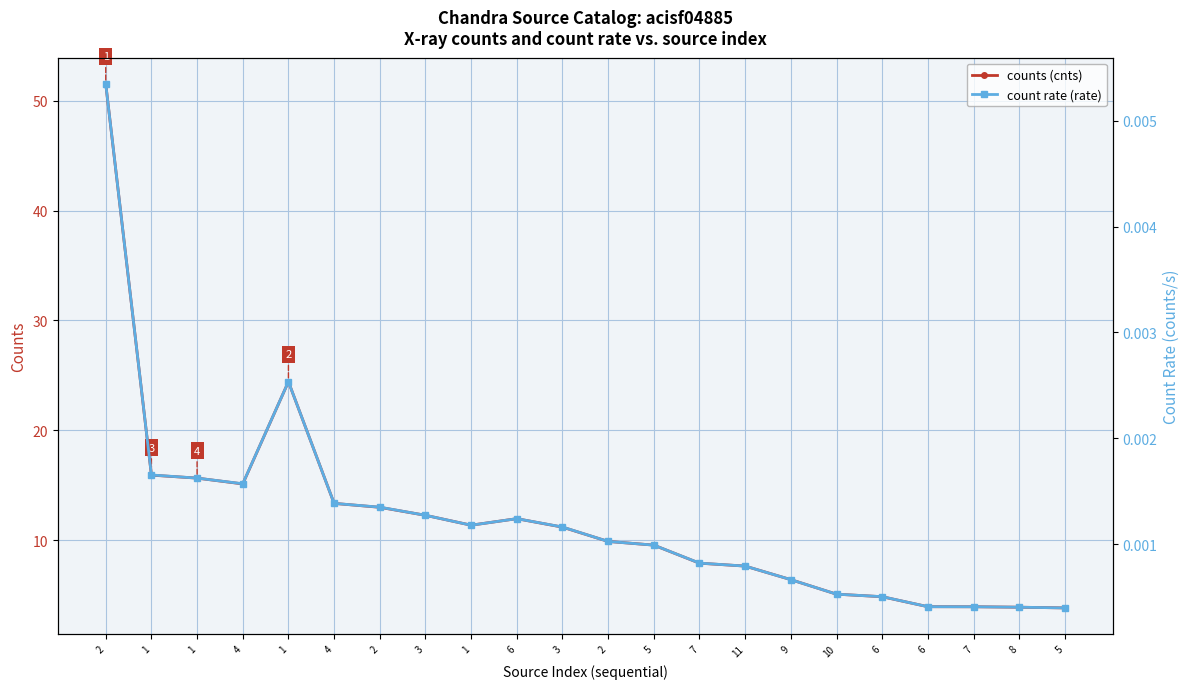

Is the value of counts (cnts) at 11 greater than the value of count rate (rate) at 9?

Yes